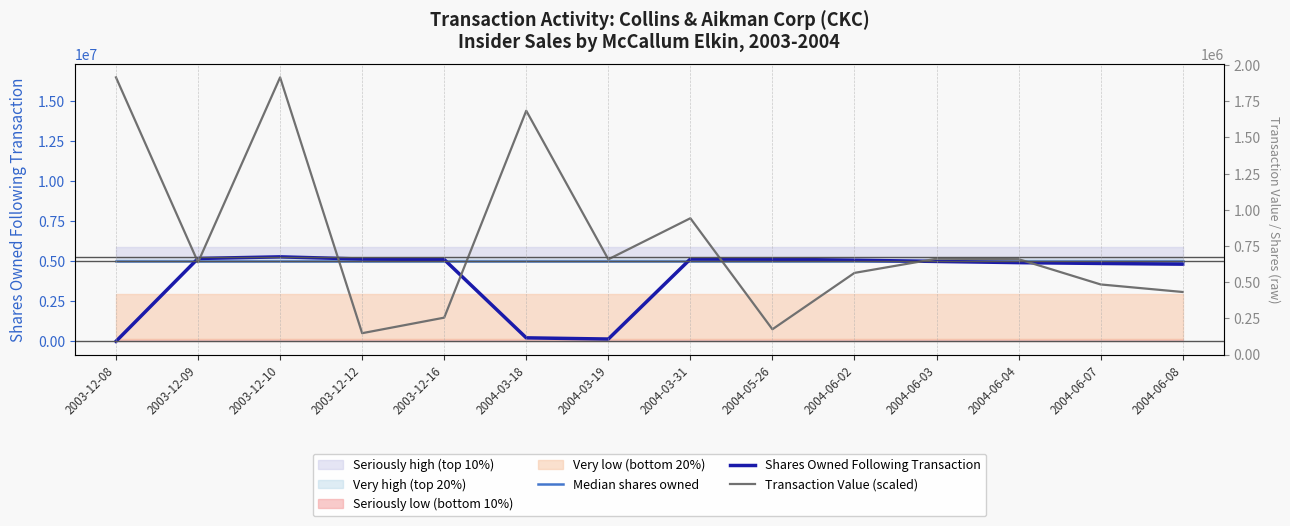

Count the number of categories in the chart.

14